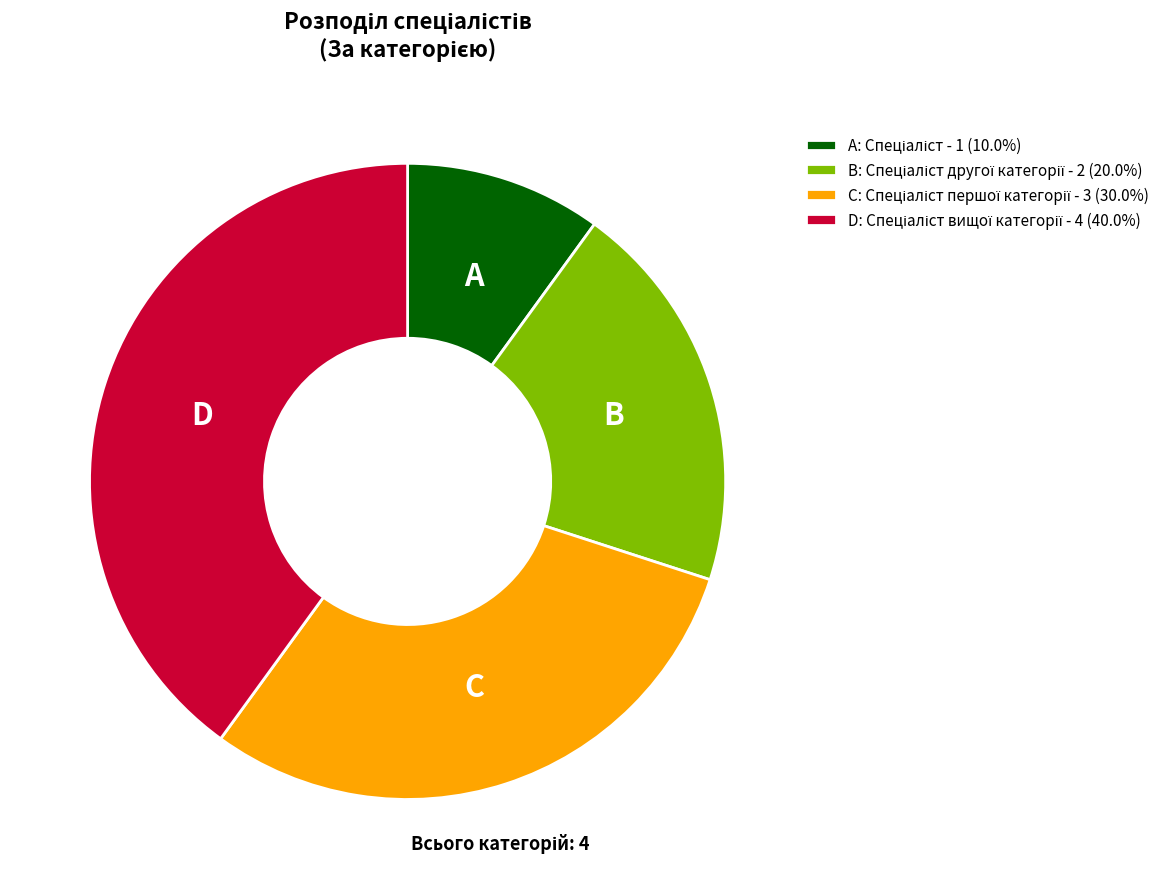

Does any single category account for the majority?

No